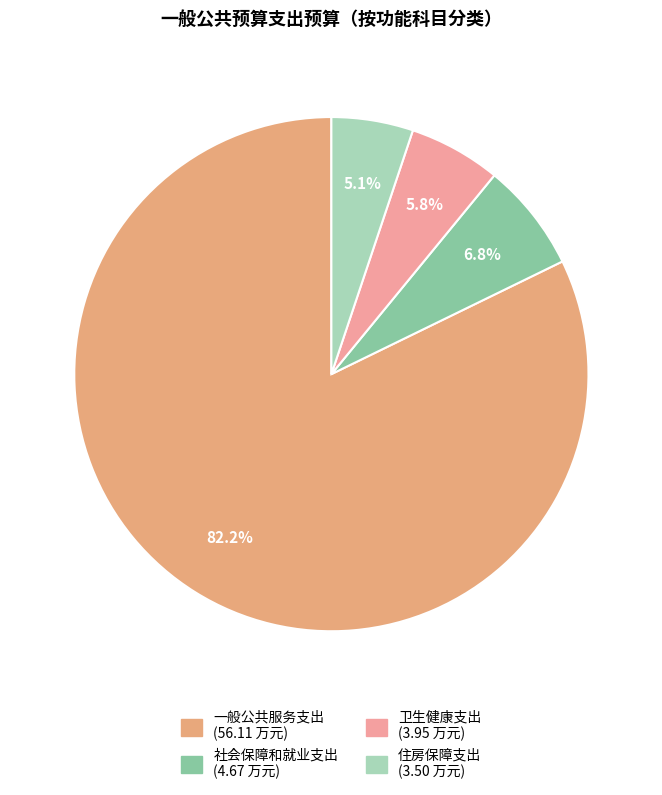

How many segments does this pie chart have?

4